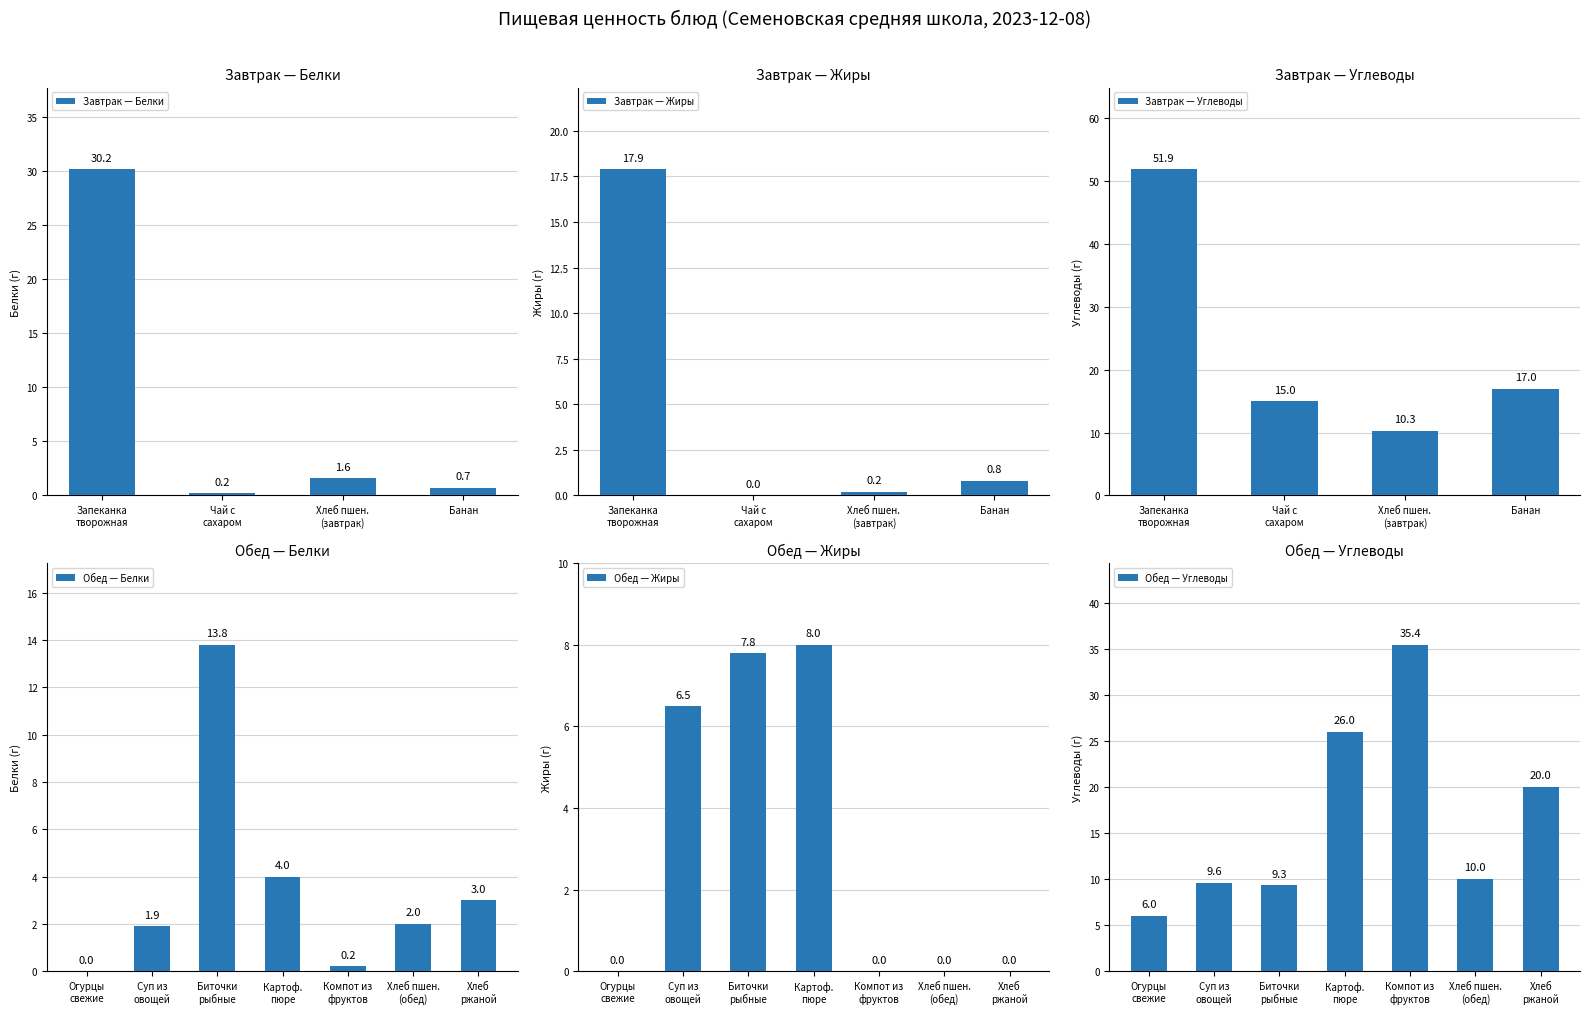

Which category has the lowest value in the Жиры series?

Чай с сахаром